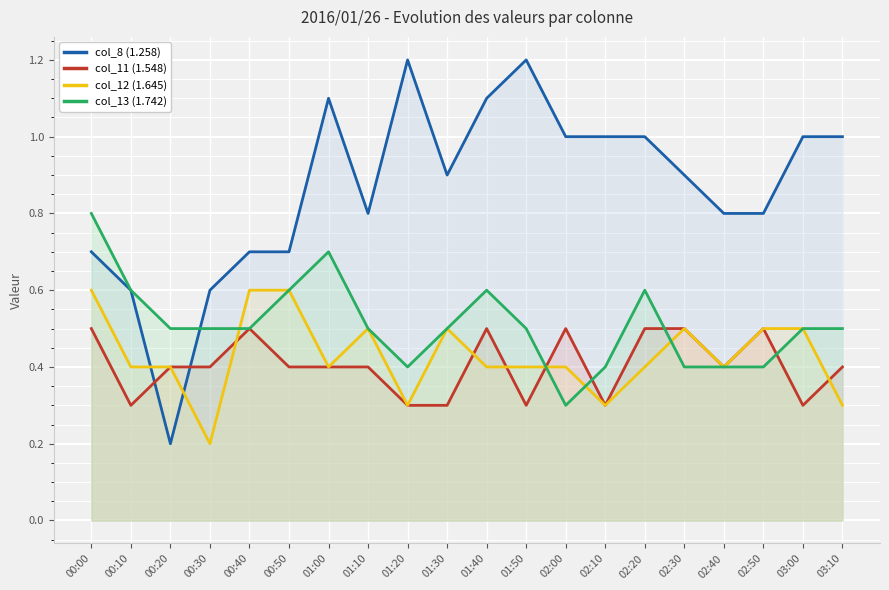

Which series has the widest spread of values?

col_8 (1.258)